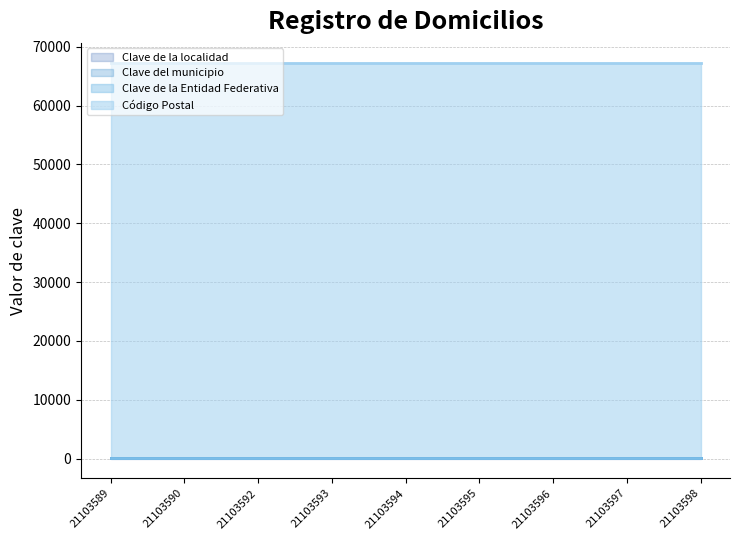

Does the chart display data point markers on the line(s)?

No